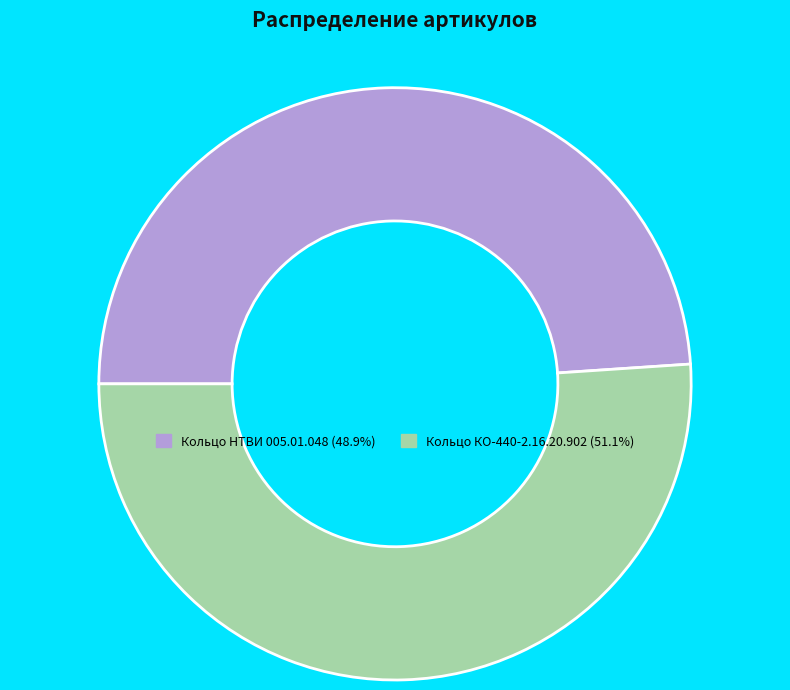

What is the smallest slice in the pie chart?

Кольцо НТВИ 005.01.048